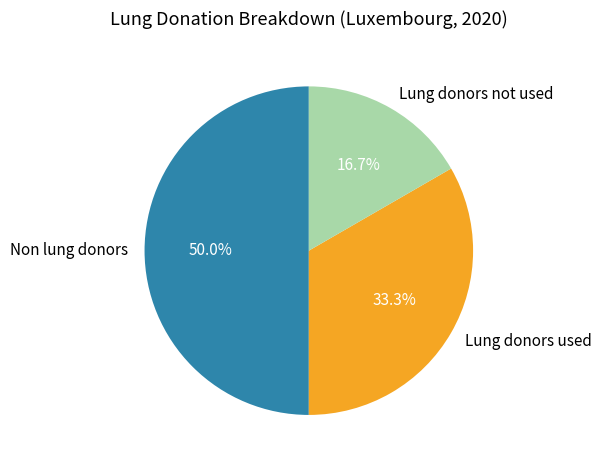

Does Lung donors used represent more than half of the total?

No